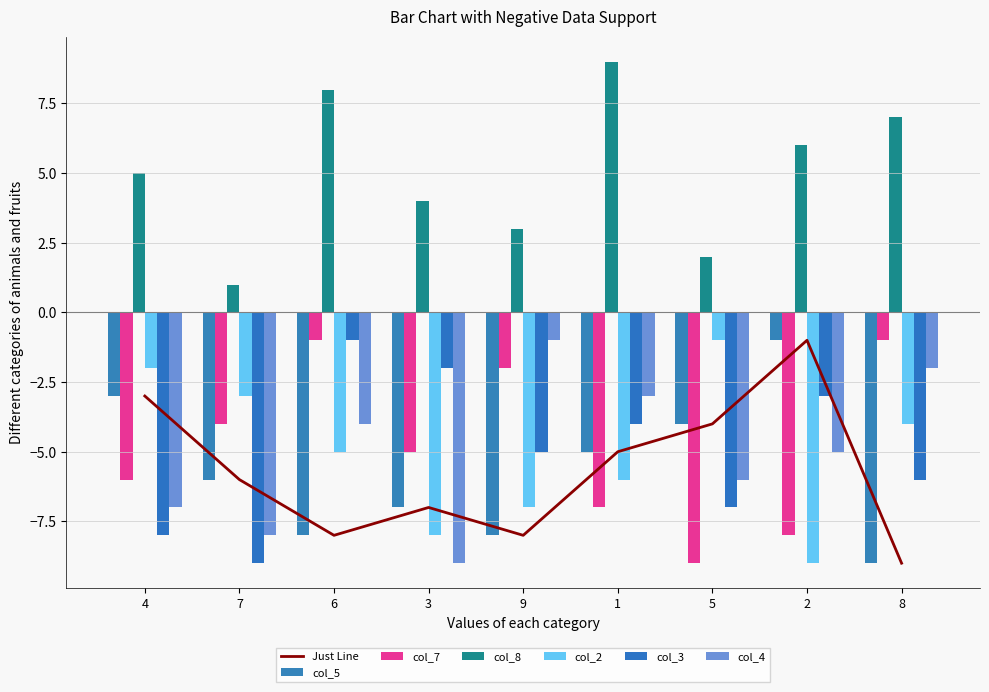

Count the number of categories in the chart.

9